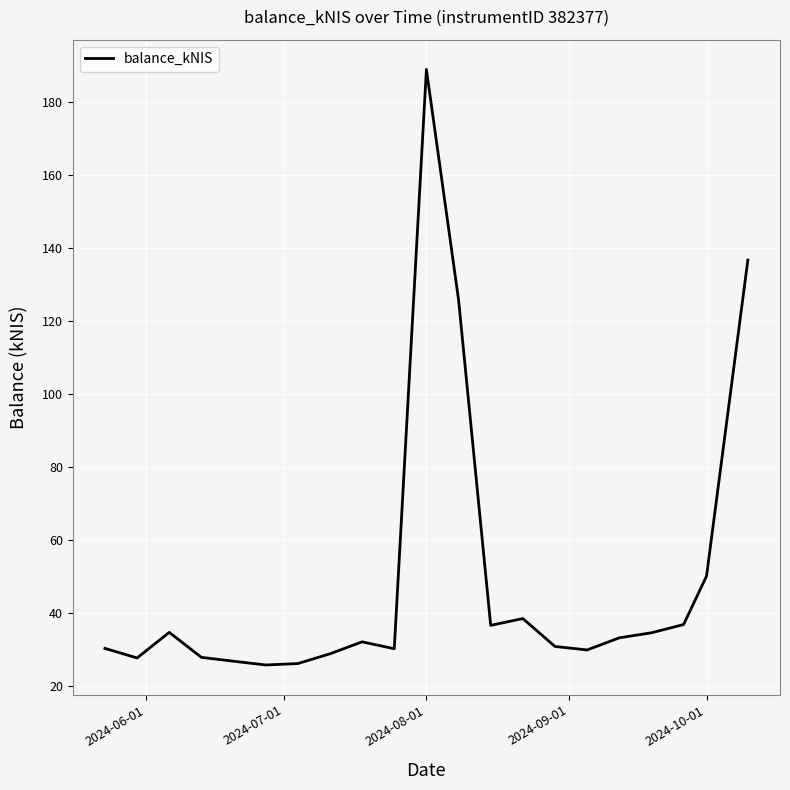

What is the difference between the maximum and minimum values?

163.4